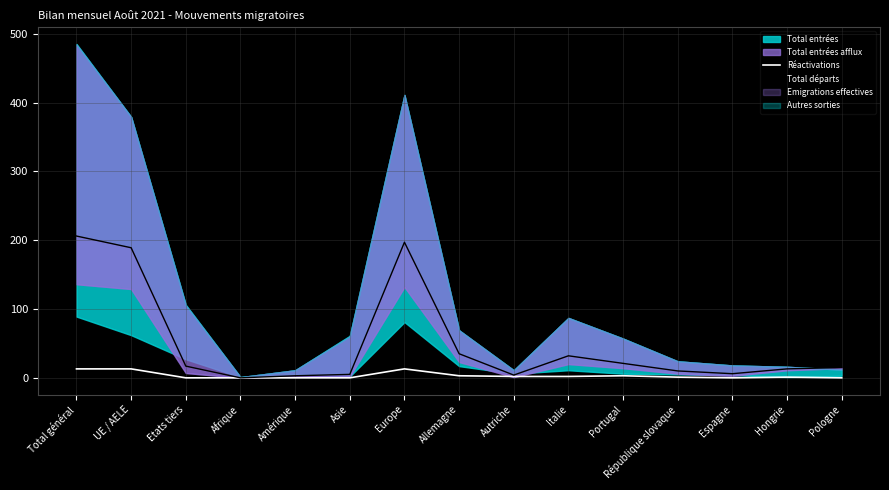

Where is Réactivations nearest to the value 6?

Allemagne